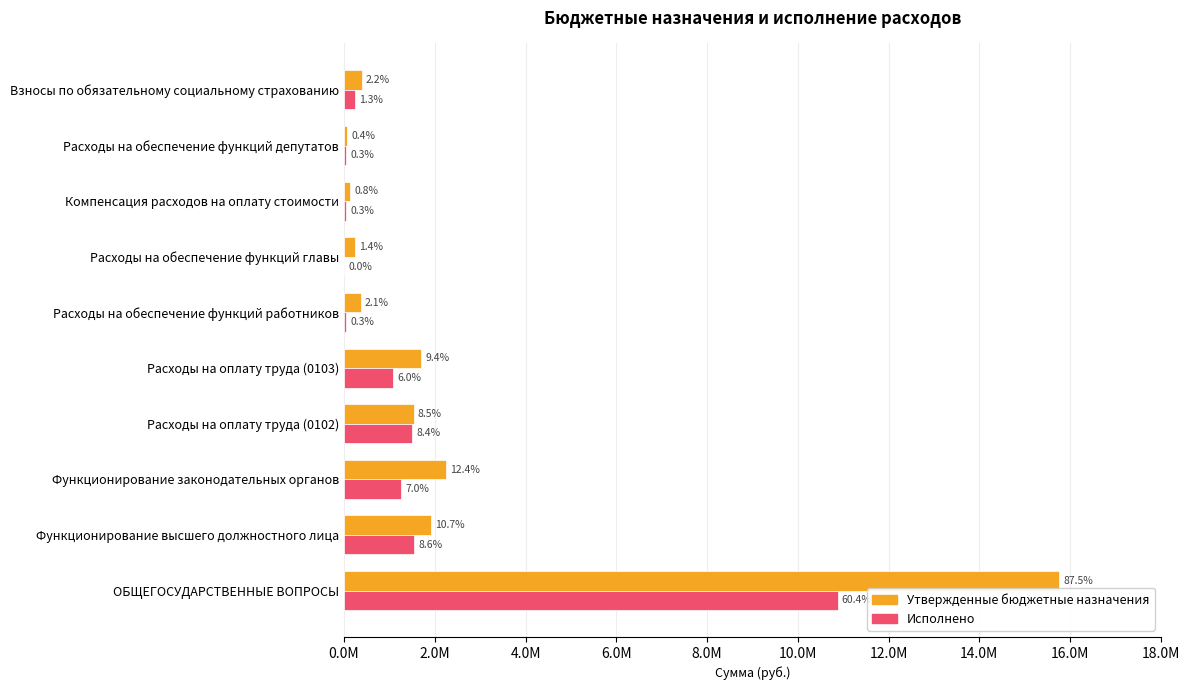

What are all the series names shown in the legend?

Утвержденные бюджетные назначения, Исполнено